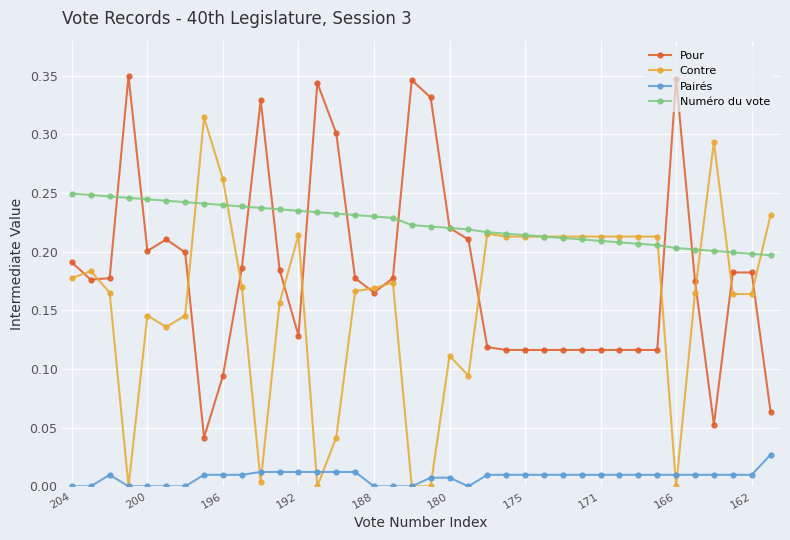

True or false: Numéro du vote and Pairés cross at least once.

False